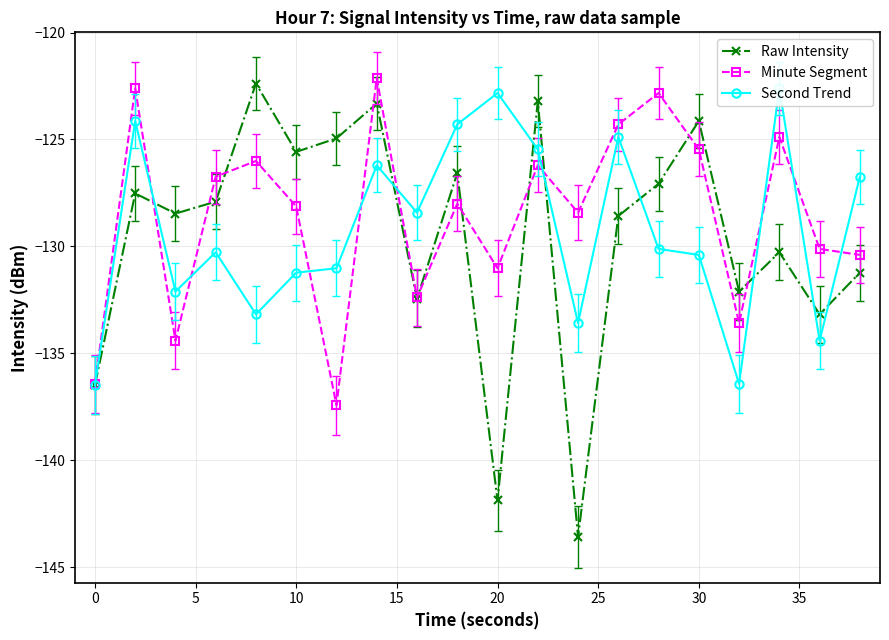

At how many categories does at least one series exceed -140?

20